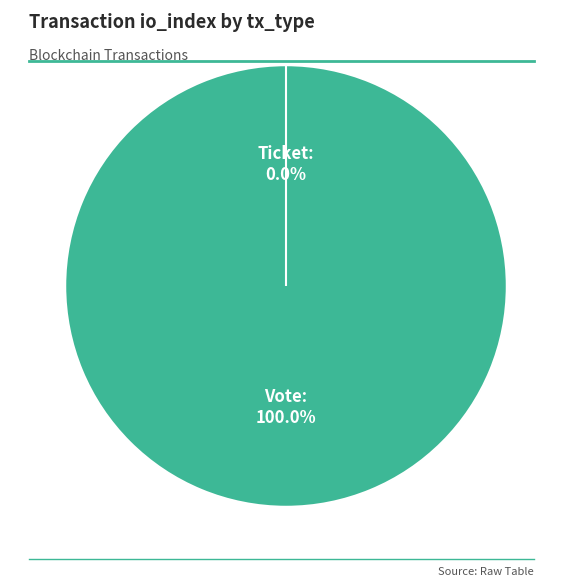

Rank the categories by value from highest to lowest.

Vote, Ticket